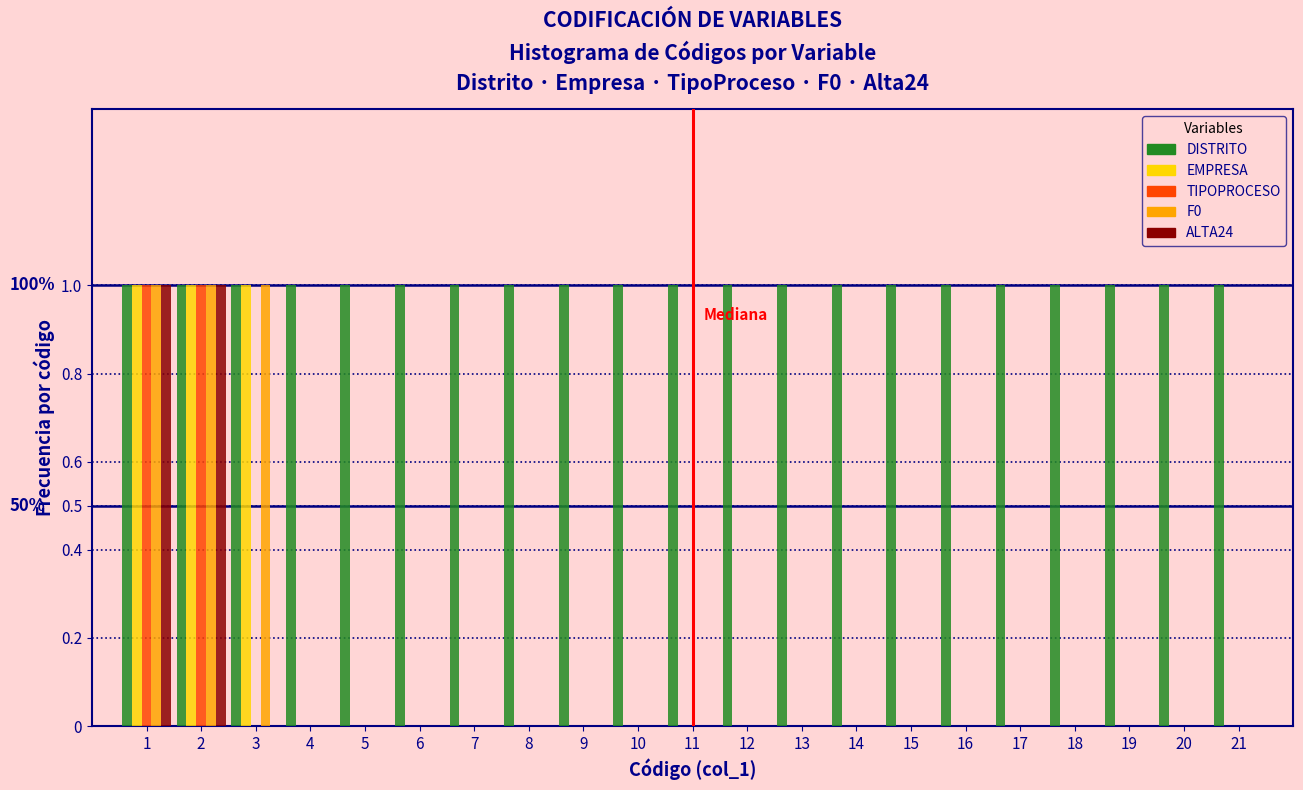

True or false: ALTA24 has a value of 0 at 10.

True